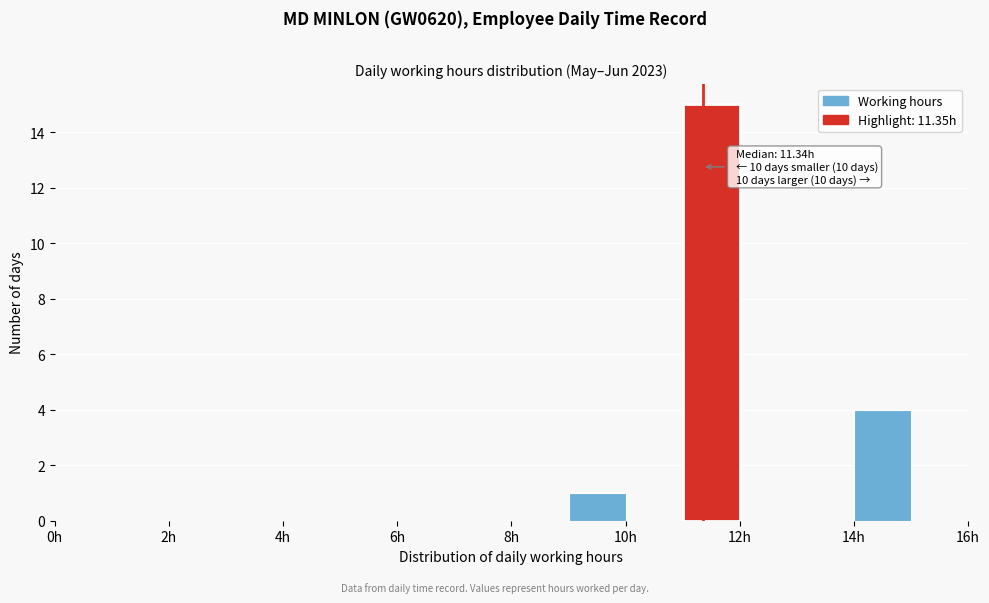

Over which range of the x-axis is the bar tallest?

11 to 12